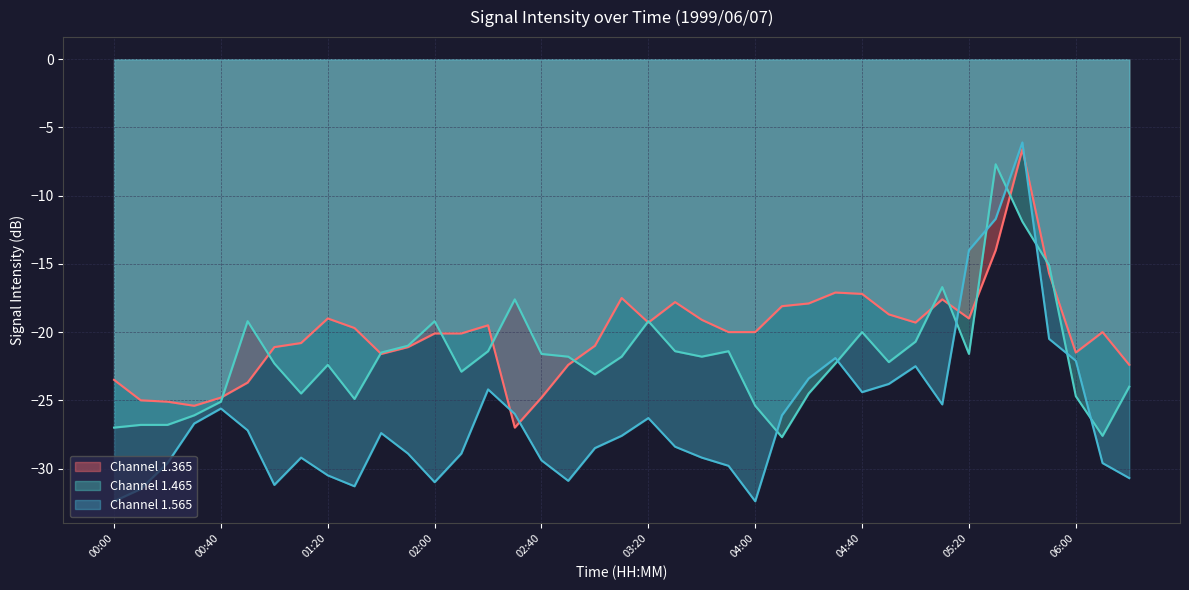

Which series has the widest spread of values?

1.565 line